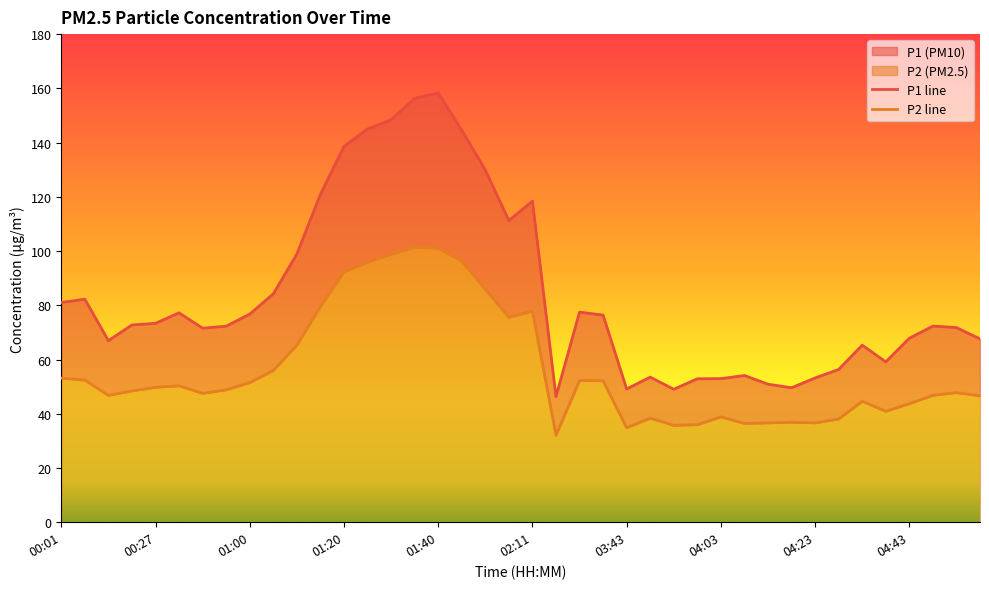

How many data points does each series have?

40